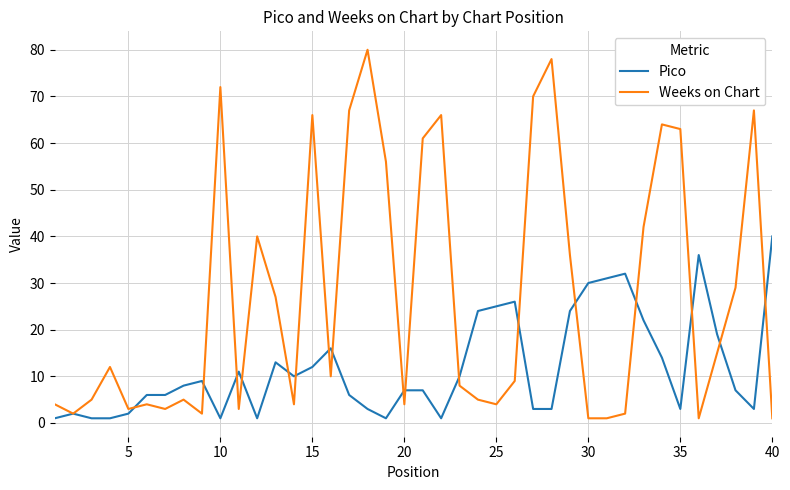

What is the maximum value shown in the chart?

80